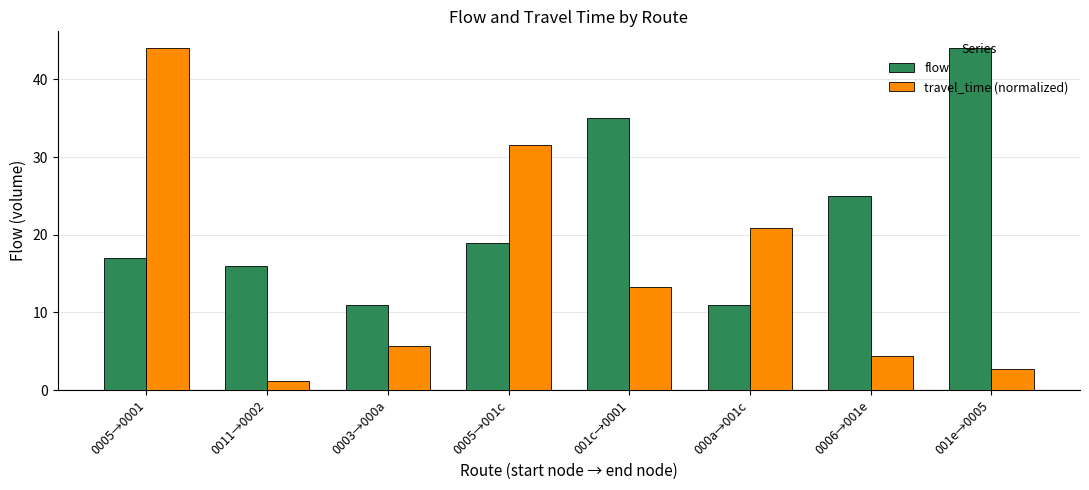

Reading left to right, extract all data points from this chart.

flow: 17.0	16.0	11.0	19.0	35.0	11.0	25.0	44.0
travel_time (normalized): 44.0	1.2	5.6	31.5	13.3	20.9	4.4	2.7